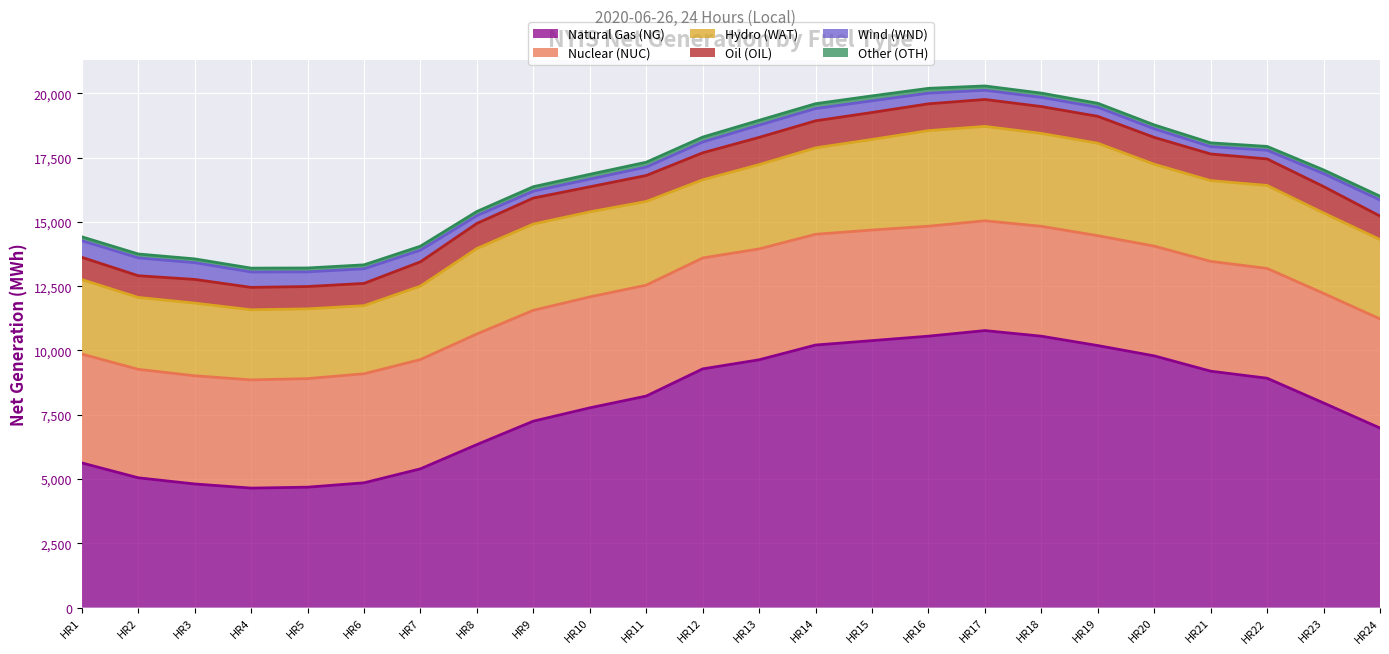

At which category is the sum across all series the highest?

HR17